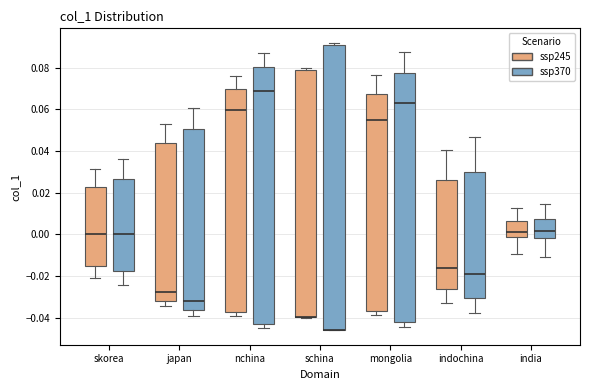

Where is the lower edge of the box for mongolia (ssp245) on the y-axis? The values are not printed on the chart, so give them approximately, as read against the axis.

-0.036